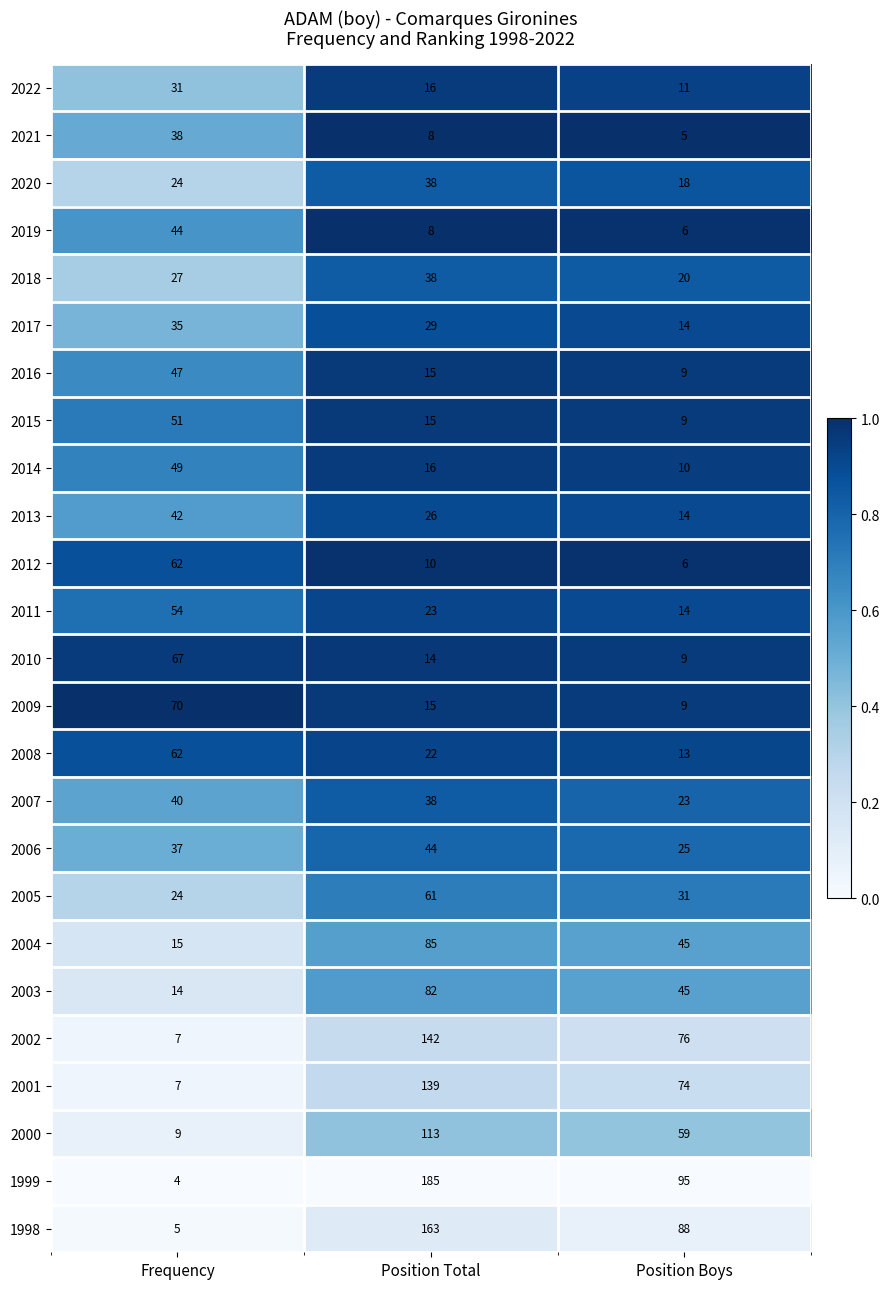

Is the value of 2004 at Frequency greater than the value of 2009 at Position Boys?

Yes